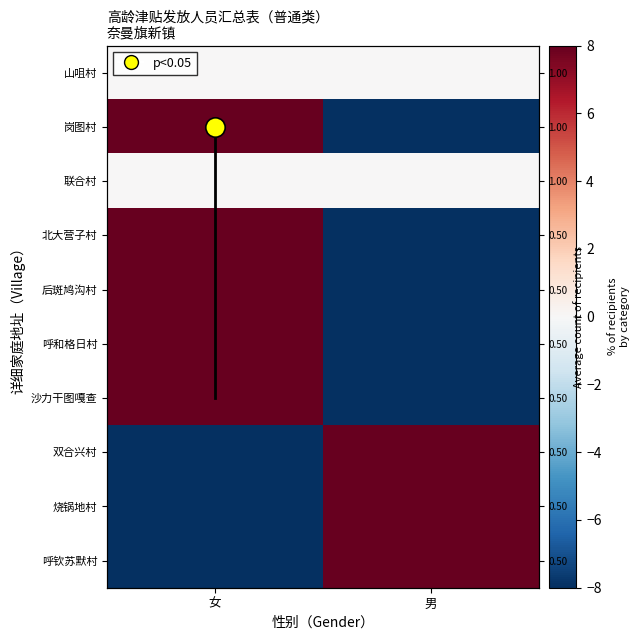

List the series in order of their peak value, lowest first.

山咀村, 联合村, 岗图村, 北大营子村, 后斑鸠沟村, 呼和格日村, 沙力干图嘎查, 双合兴村, 烧锅地村, 呼钦苏默村